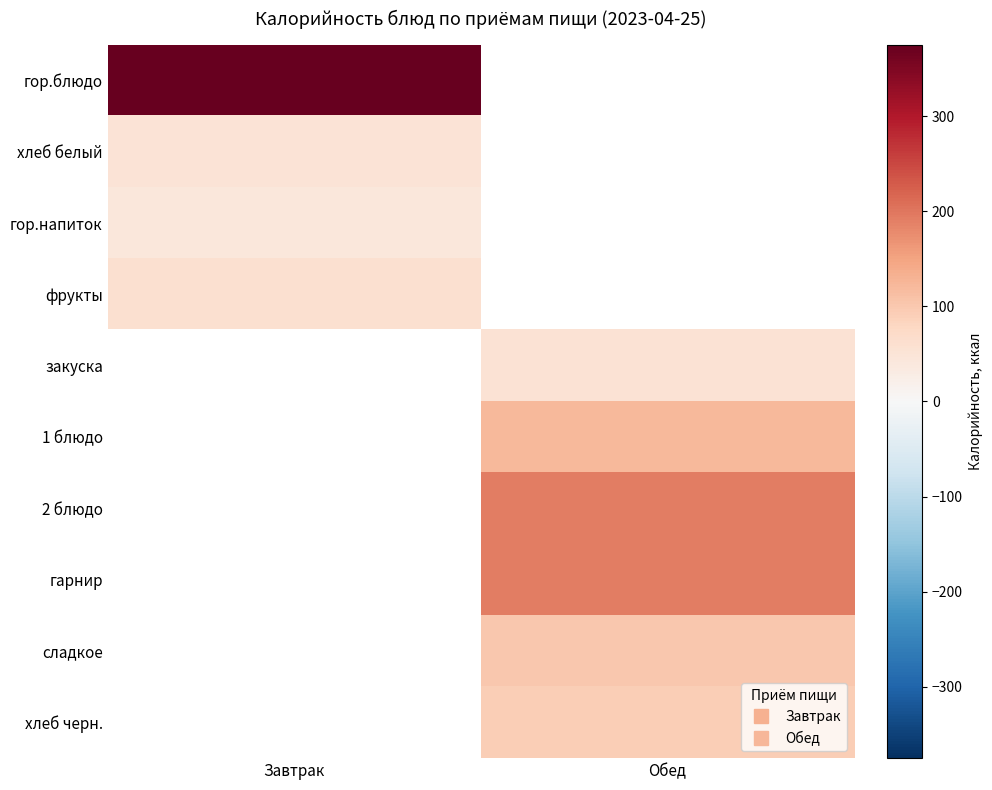

Reading right to left, transcribe all the data shown in this chart.

гор.блюдо: Обед=0	Завтрак=375
хлеб белый: Обед=0	Завтрак=52
гор.напиток: Обед=0	Завтрак=43
фрукты: Обед=0	Завтрак=61
закуска: Обед=54	Завтрак=0
1 блюдо: Обед=121	Завтрак=0
2 блюдо: Обед=192	Завтрак=0
гарнир: Обед=193	Завтрак=0
сладкое: Обед=101	Завтрак=0
хлеб черн.: Обед=91	Завтрак=0